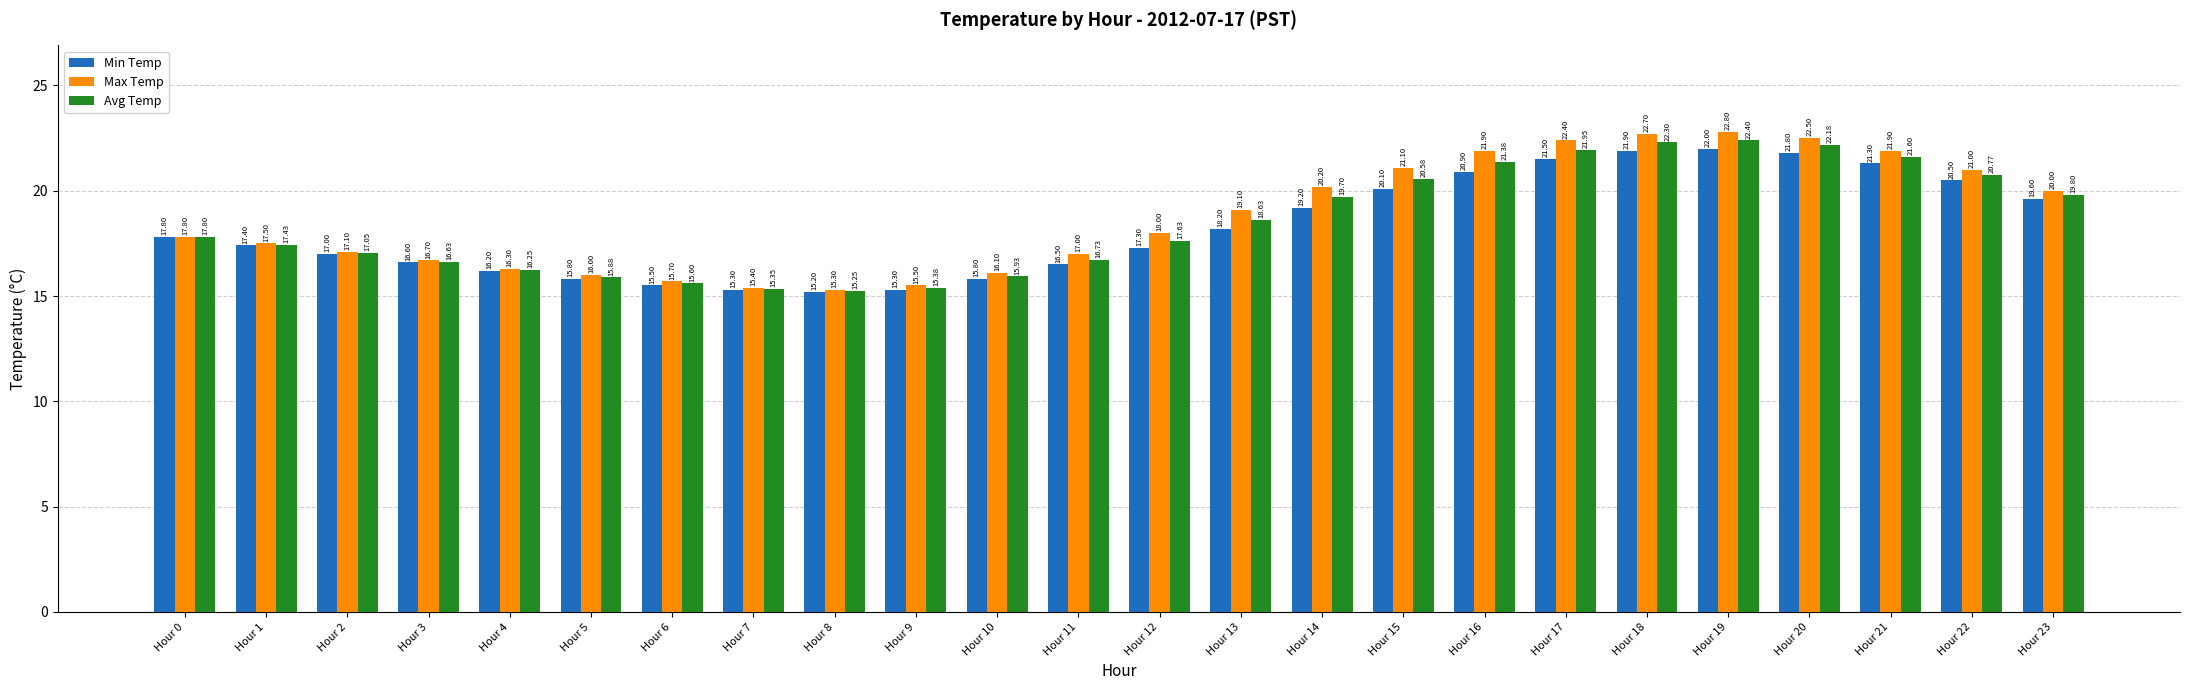

Which category has the highest value across all series?

Hour 19